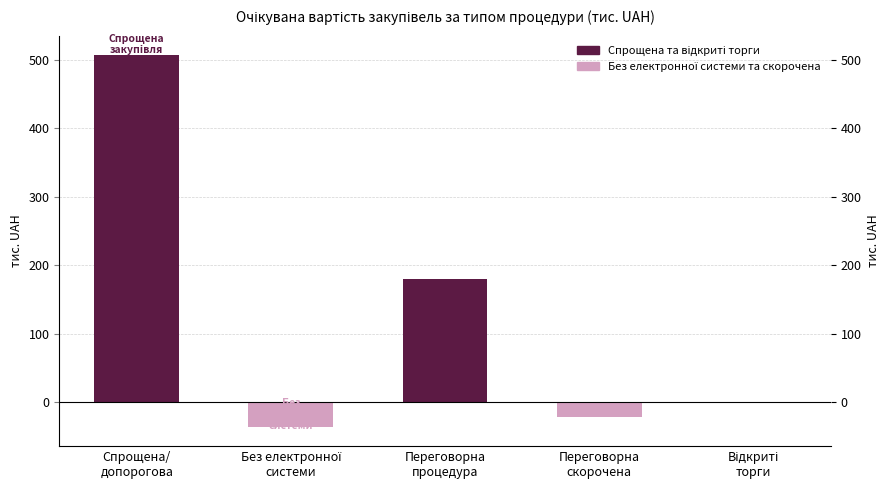

At how many categories does at least one series exceed 141?

2